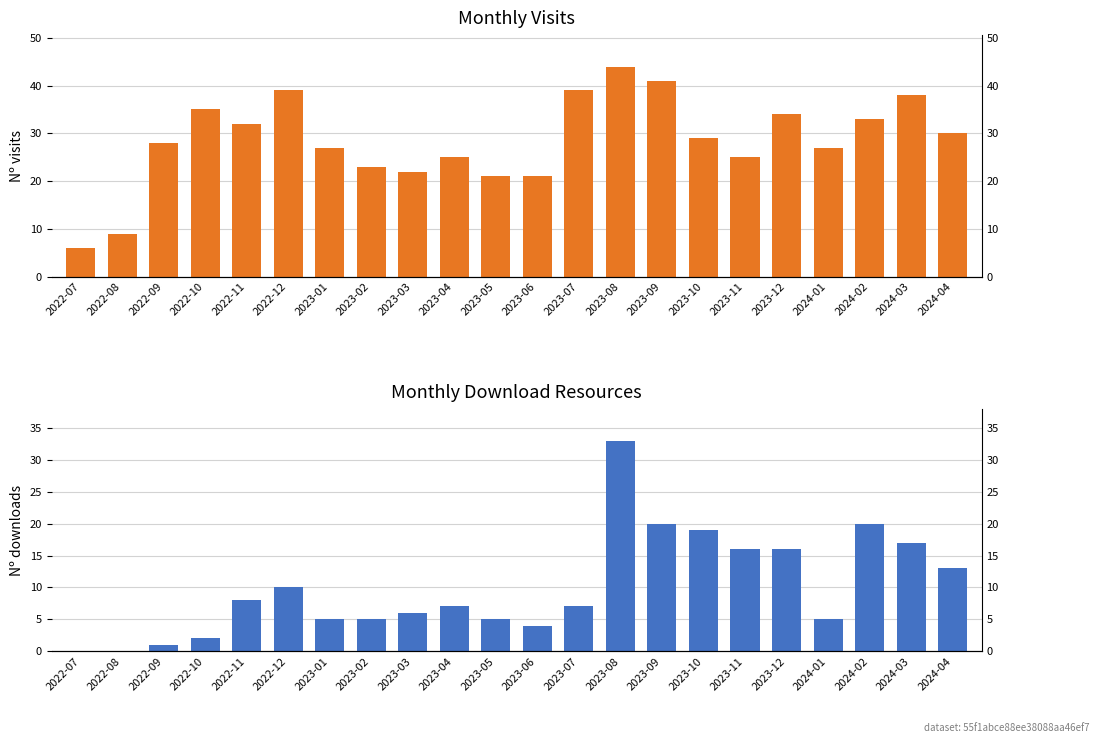

The value of monthly_download_resource at 2023-04 is 7. True or false?

True